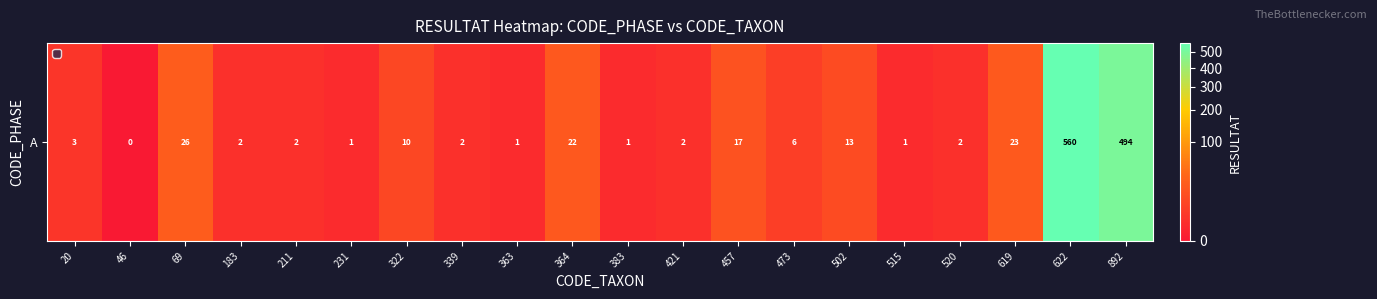

The chart shows a value of 1 at 515. True or false?

True